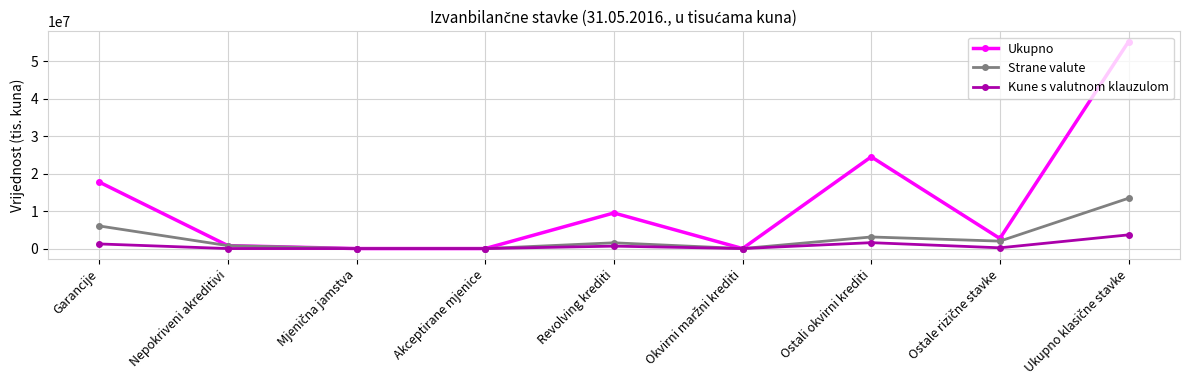

What is the maximum value shown in the chart?

55190320